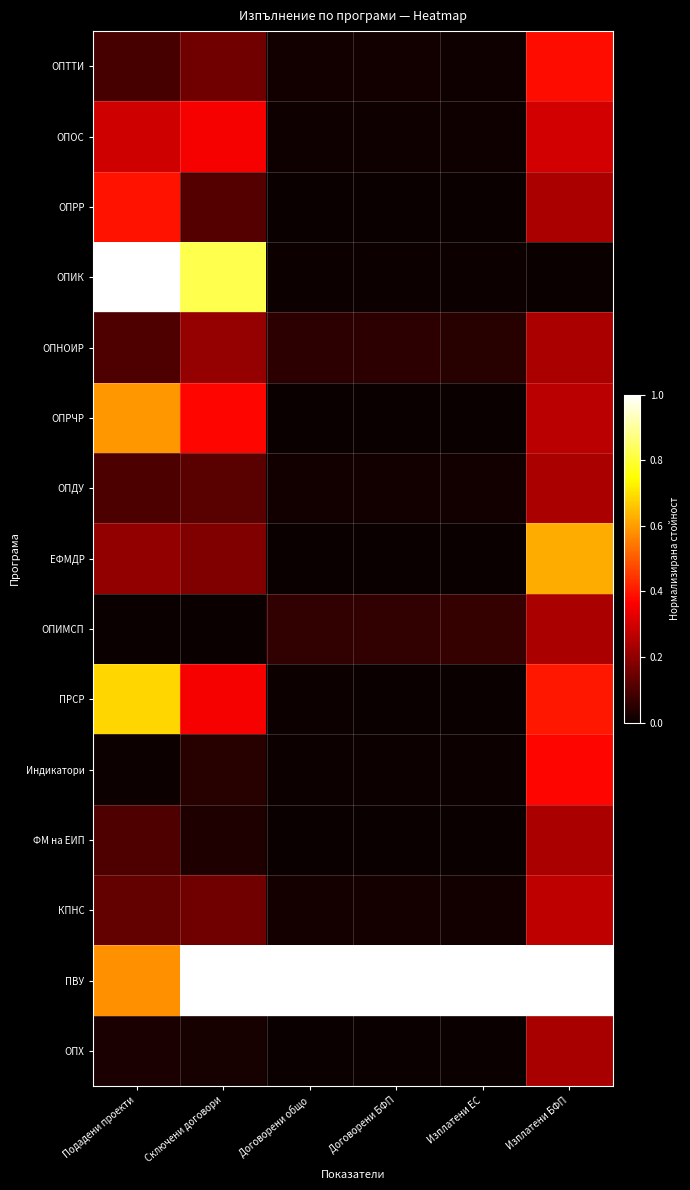

Between Договорени БФП and Изплатени БФП, which series saw the biggest shift?

ЕФМДР